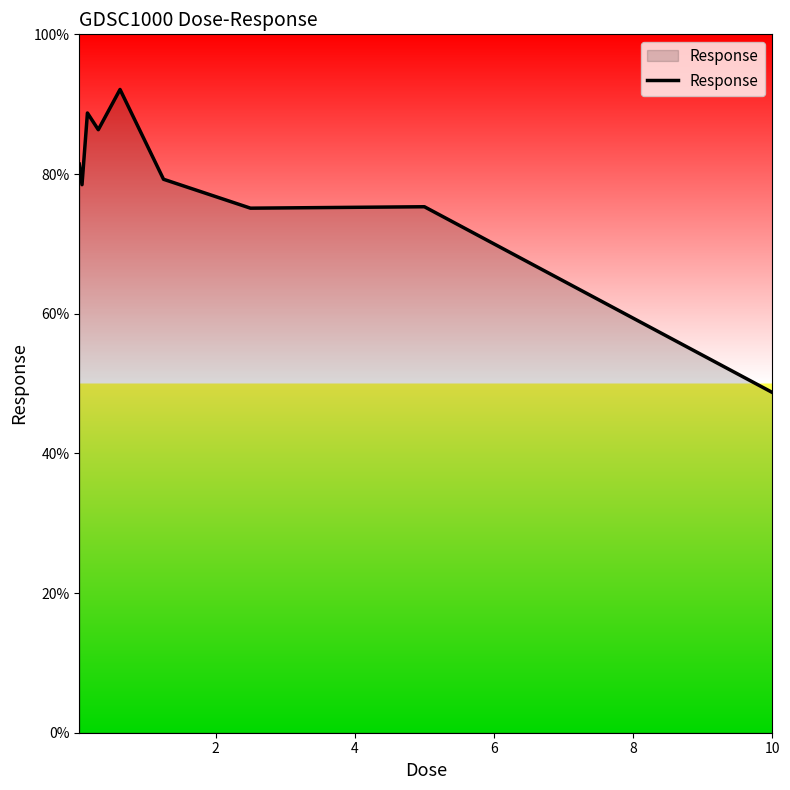

What is the smallest value displayed?

48.7